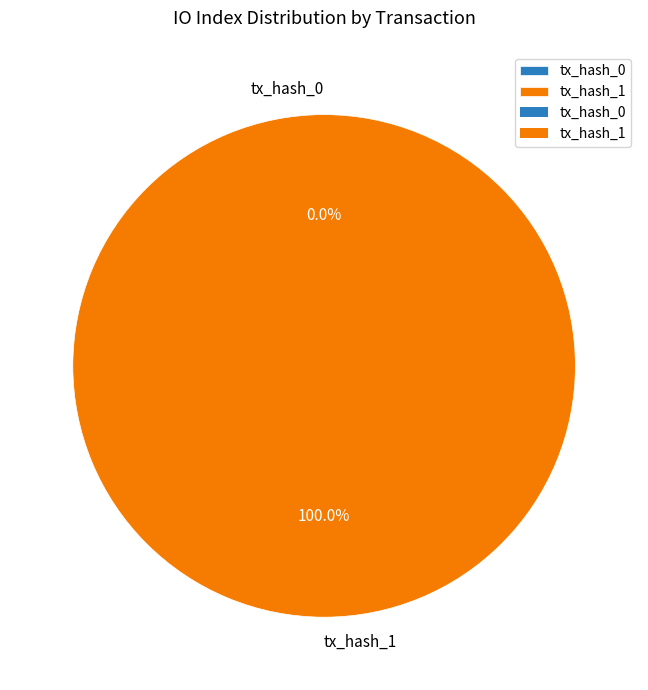

Count the number of slices in the pie.

2